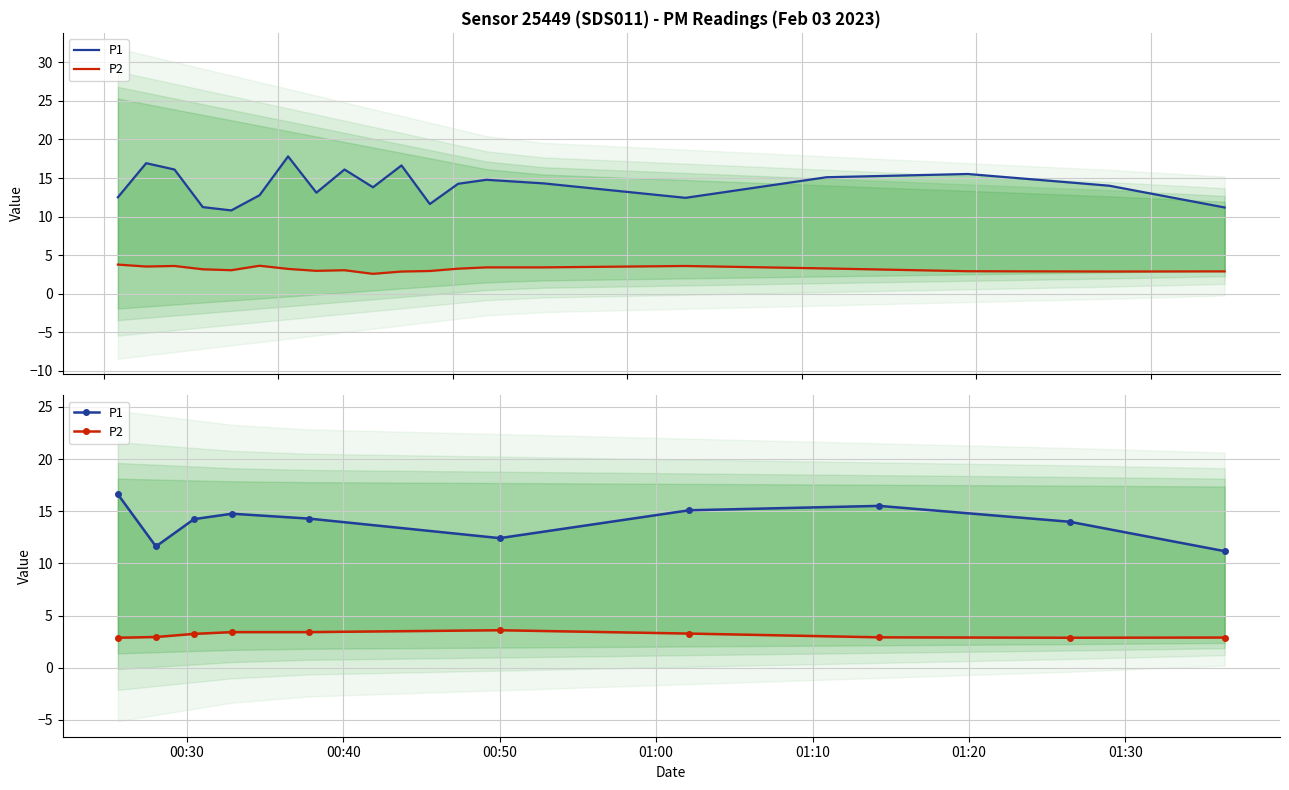

At which category is the sum across all series the highest?

00:30